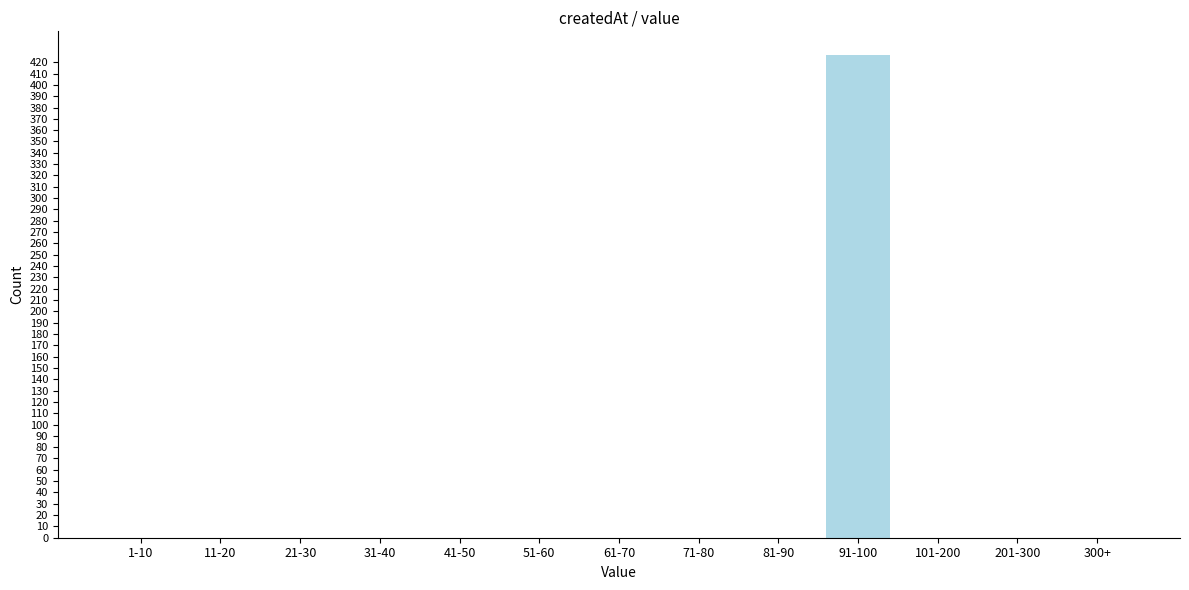

Reading left to right, what are all the values shown in this chart?

1-10=0	11-20=0	21-30=0	31-40=0	41-50=0	51-60=0	61-70=0	71-80=0	81-90=0	91-100=426	101-200=0	201-300=0	300+=0